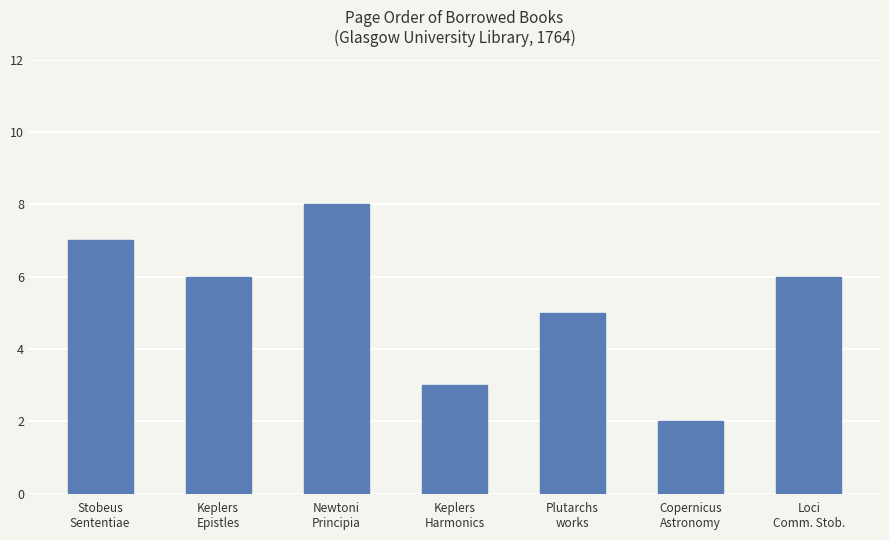

How many data points are less than 6?

3